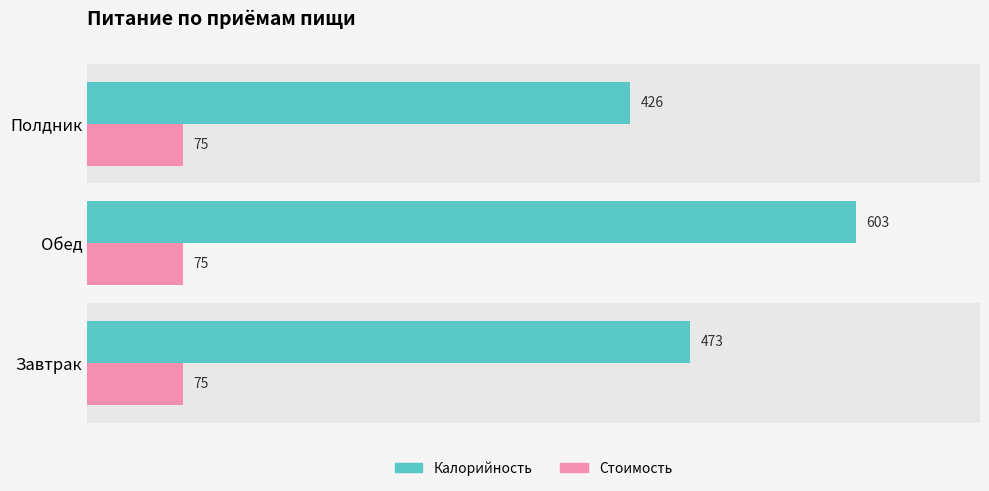

What is the smallest value displayed?

75